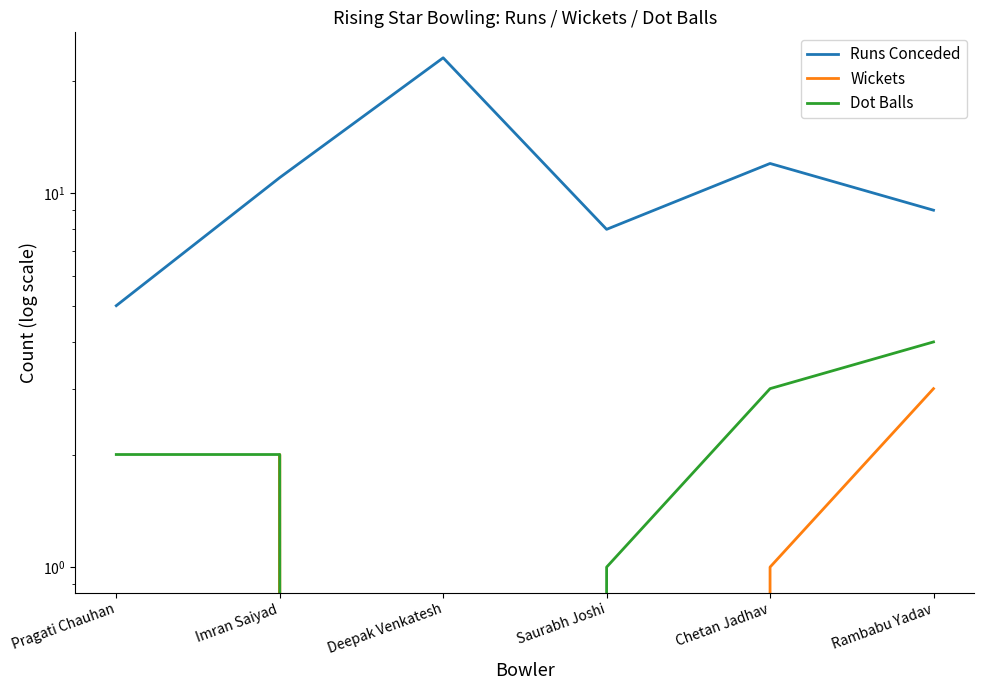

Reading right to left, what are all the values shown in this chart?

Runs Conceded: 9	12	8	23	11	5
Wickets: 3	1	0	0	2	0
Dot Balls: 4	3	1	0	2	2